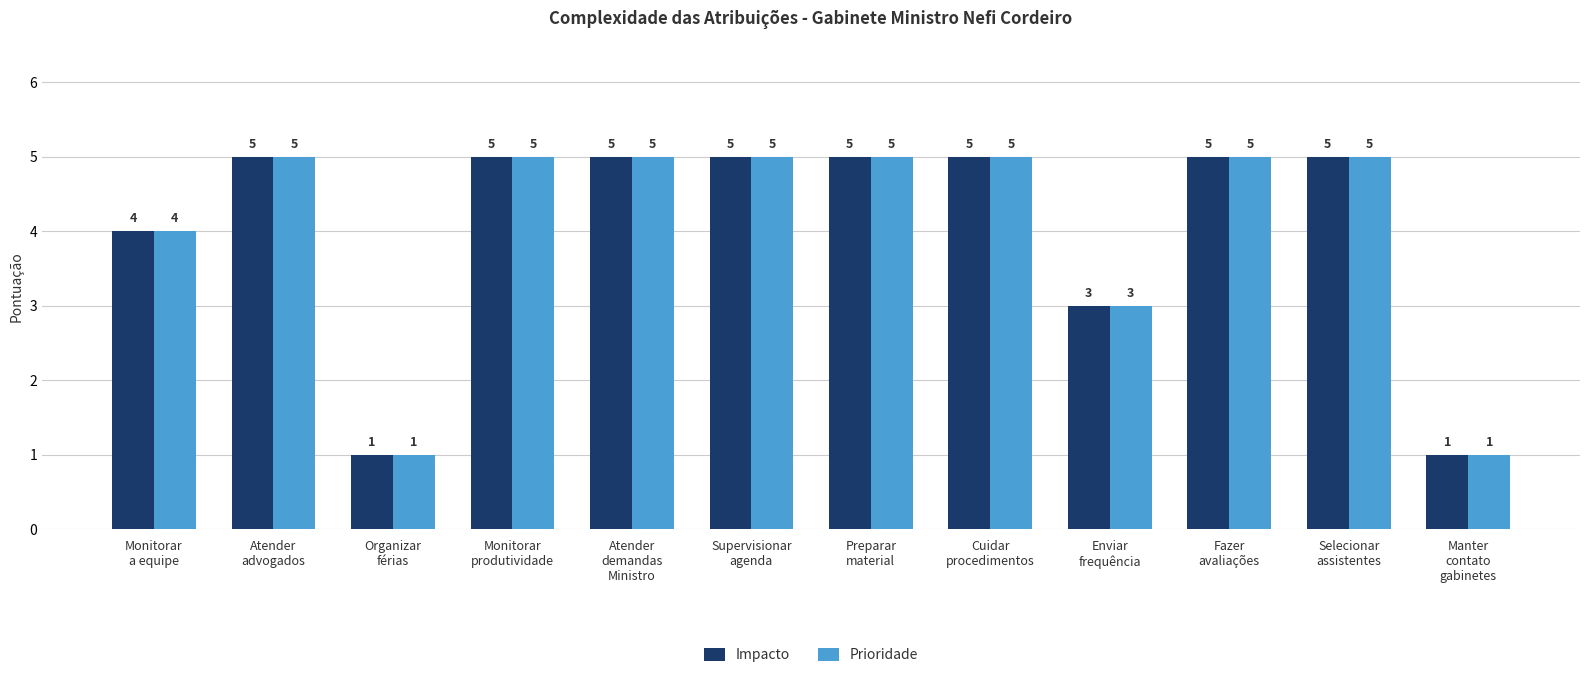

How many bars are there in each group?

2